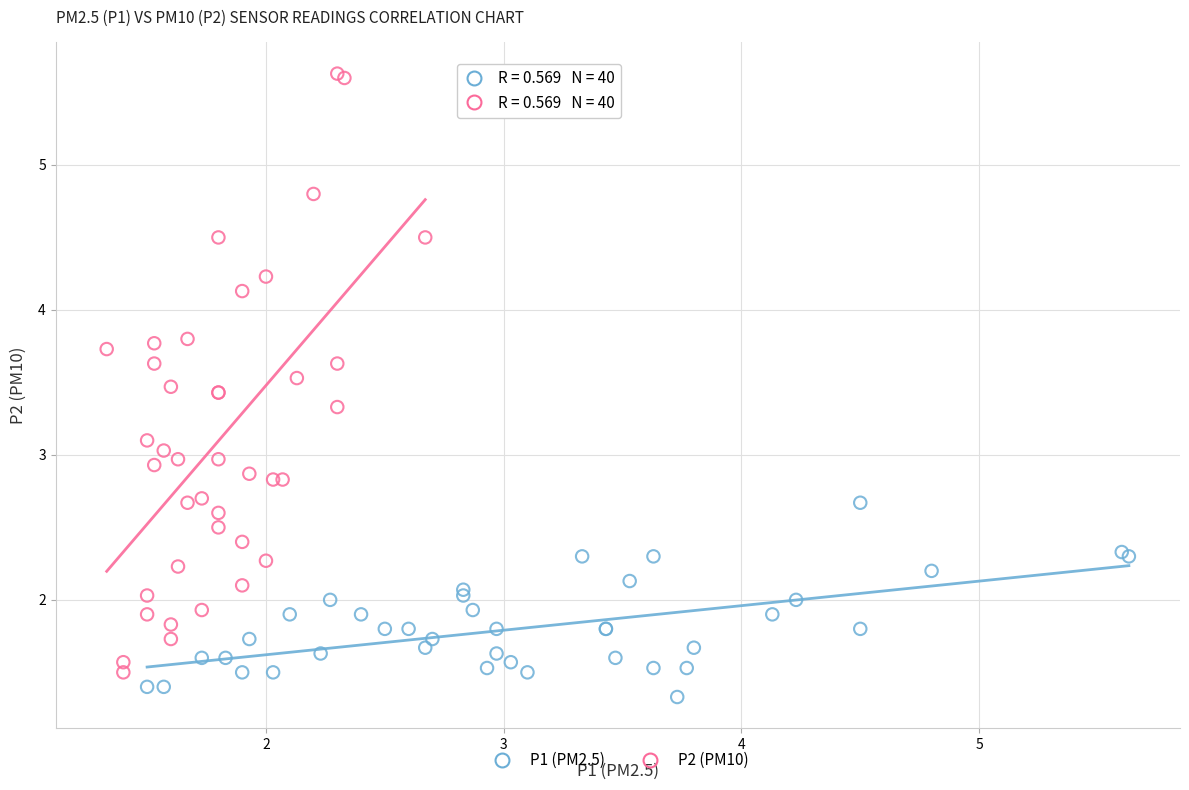

Which series has the largest Y range (max minus min)?

P2 (PM10)